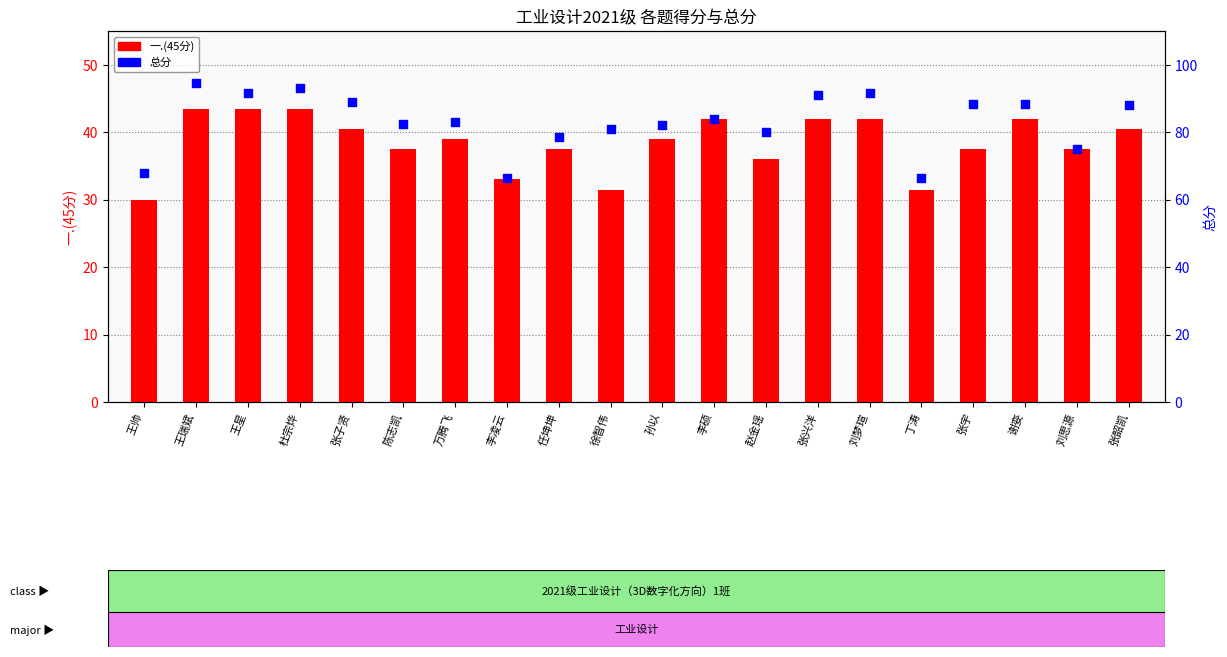

Which series has the largest Y range (max minus min)?

总分